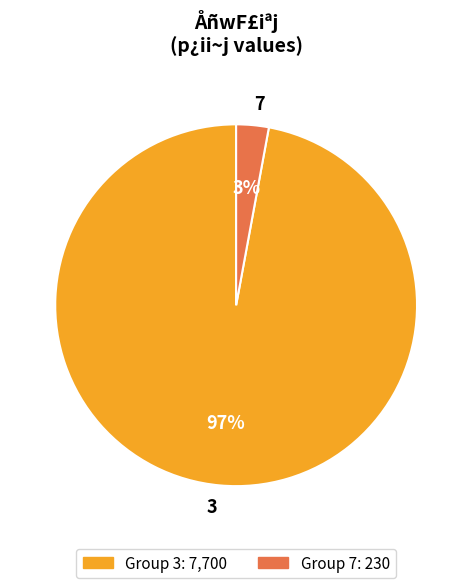

How many slices are in this pie chart?

2